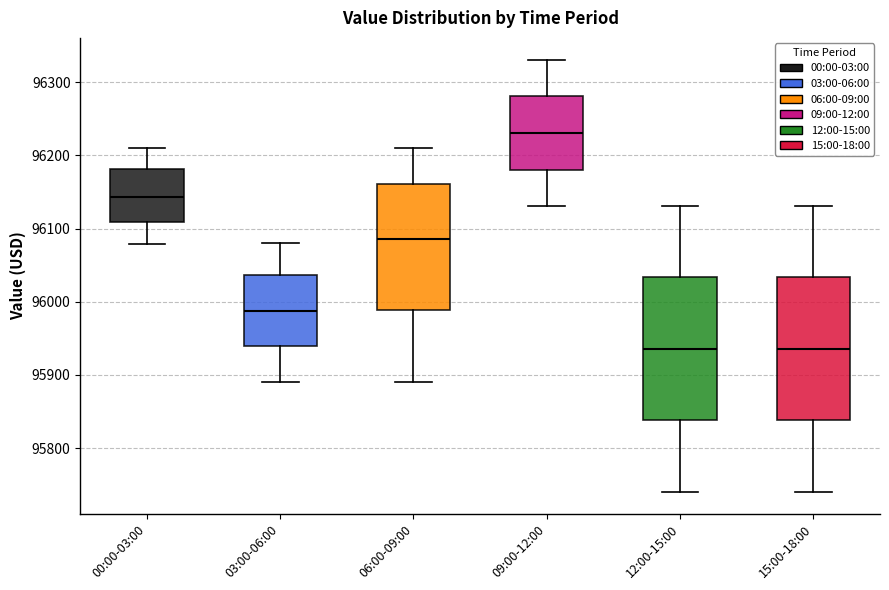

Reading left to right, transcribe this box plot: for each box, give where its median line is, the range the box spans, and where its two whiskers end, as read against the y-axis. The values are not printed on the chart, so give them approximately, as read against the axis.

00:00-03:00: median 96140, box 96110 to 96180, whiskers 96080 to 96210
03:00-06:00: median 95990, box 95940 to 96040, whiskers 95890 to 96080
06:00-09:00: median 96090, box 95990 to 96160, whiskers 95890 to 96210
09:00-12:00: median 96230, box 96180 to 96280, whiskers 96130 to 96330
12:00-15:00: median 95940, box 95840 to 96030, whiskers 95740 to 96130
15:00-18:00: median 95940, box 95840 to 96030, whiskers 95740 to 96130